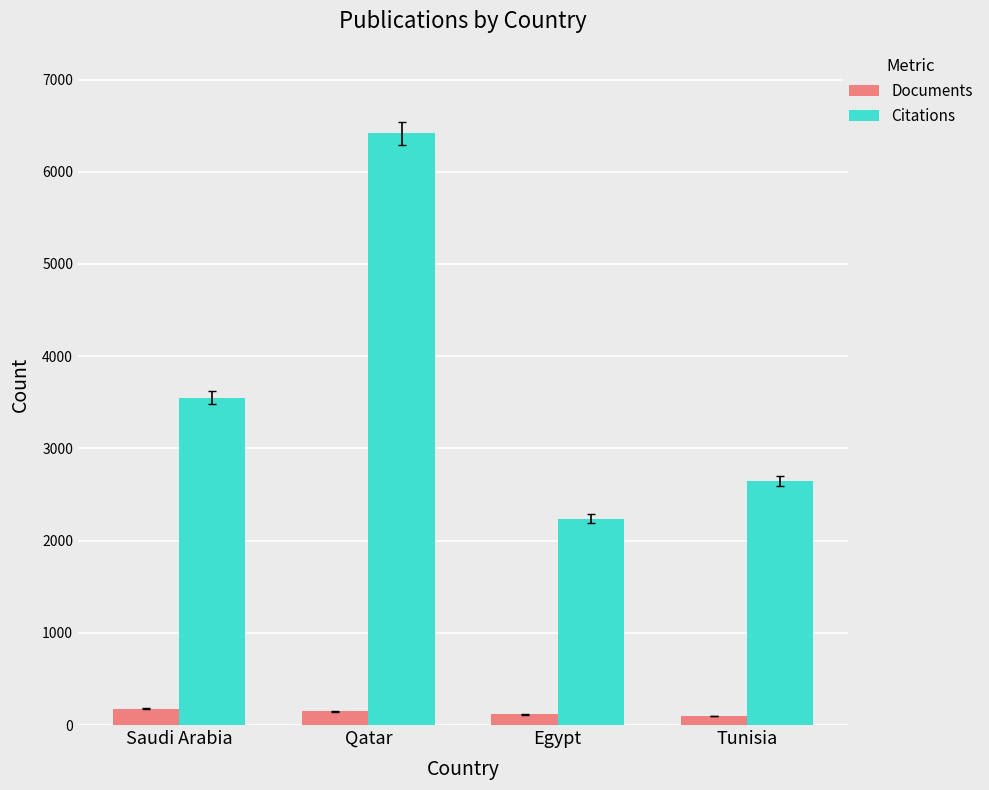

How many bars are there in total?

8